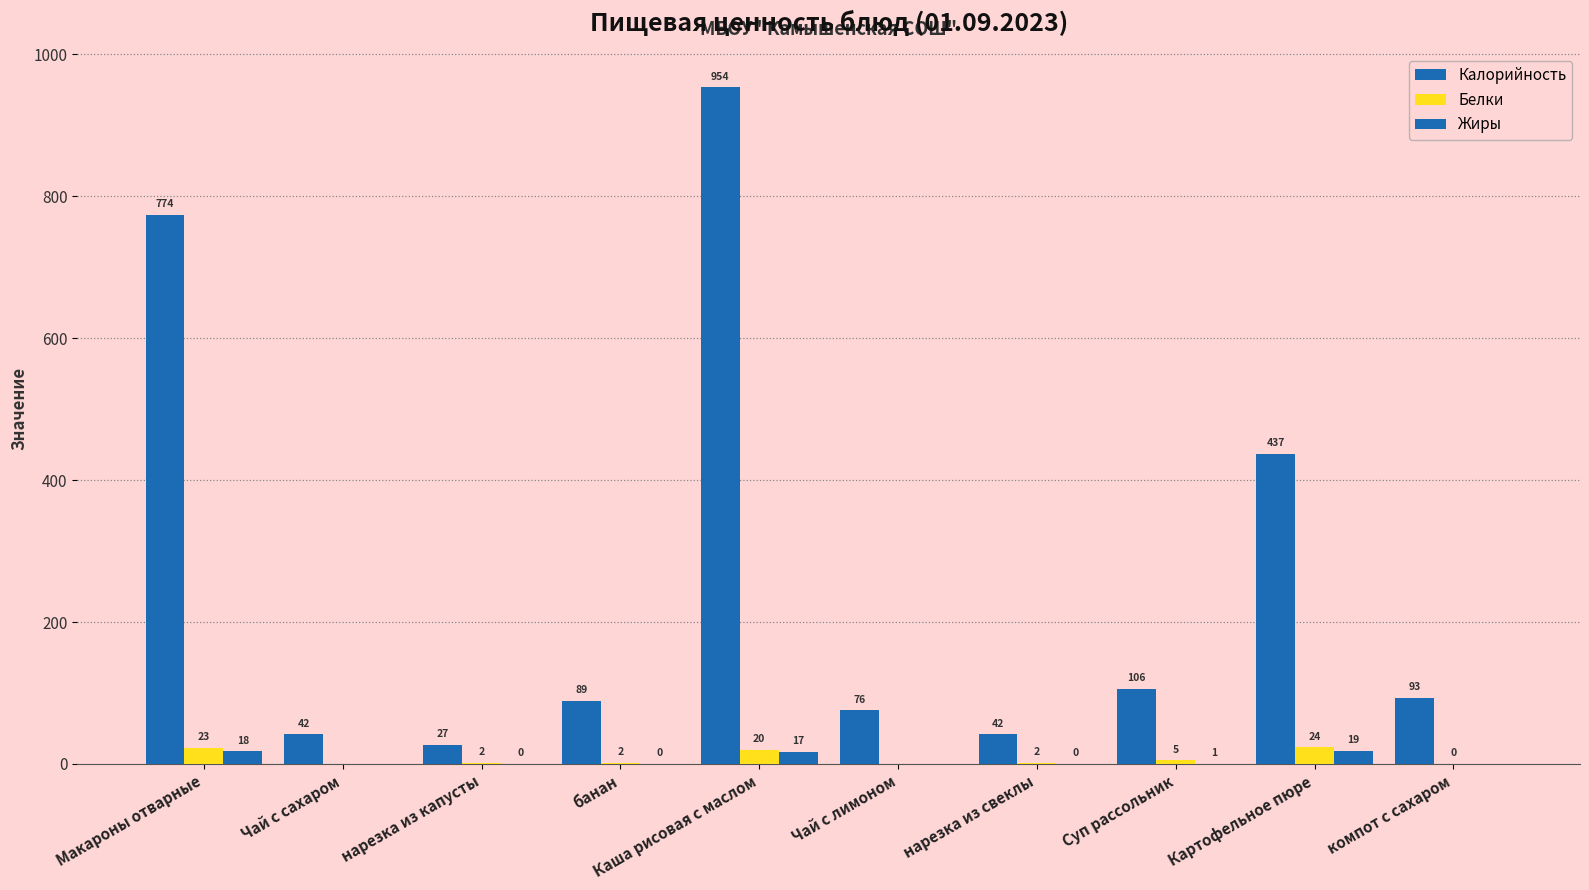

At which category is the sum across all series the highest?

Каша рисовая с маслом